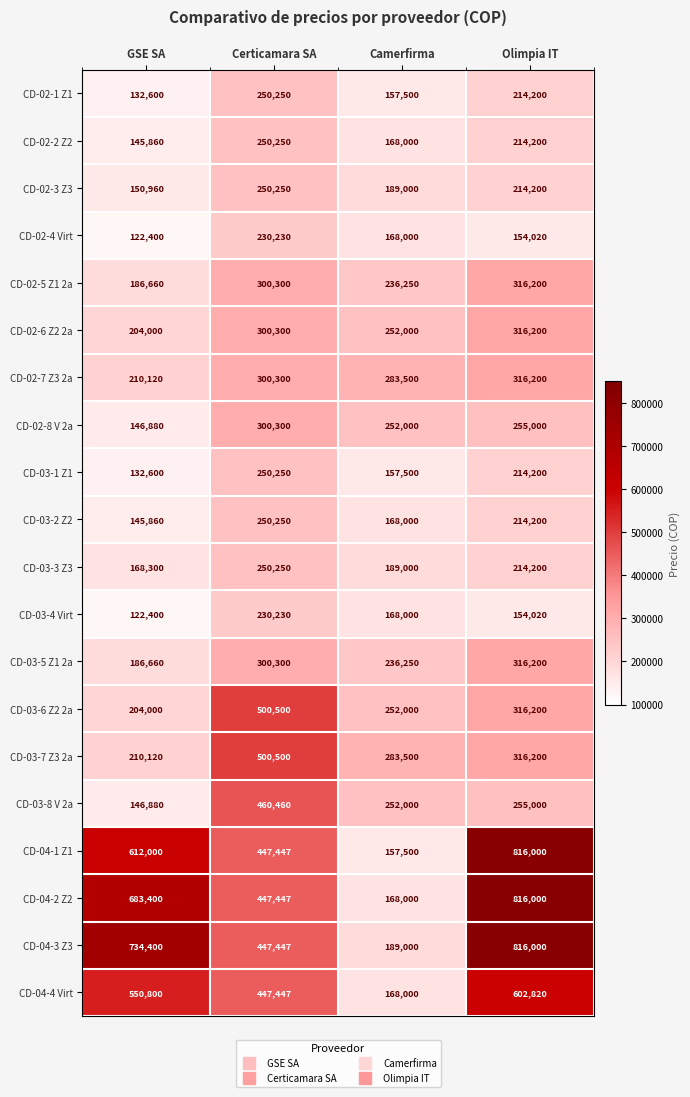

At which label does CD-03-1 Z1 first exceed 214200?

Certicamara SA